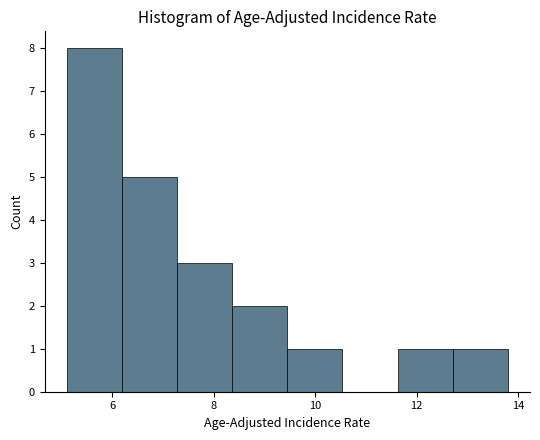

Reading left to right, transcribe this chart: for each bar, give the range it covers on the x-axis and its height. Neither the bar edges nor the heights are printed on the chart, so give them approximately, as read against the axes.

5.2 to 6.2: 8
6.2 to 7.2: 5
7.2 to 8.4: 3
8.4 to 9.4: 2
9.4 to 10.6: 1
10.6 to 11.6: 0
11.6 to 12.8: 1
12.8 to 13.8: 1